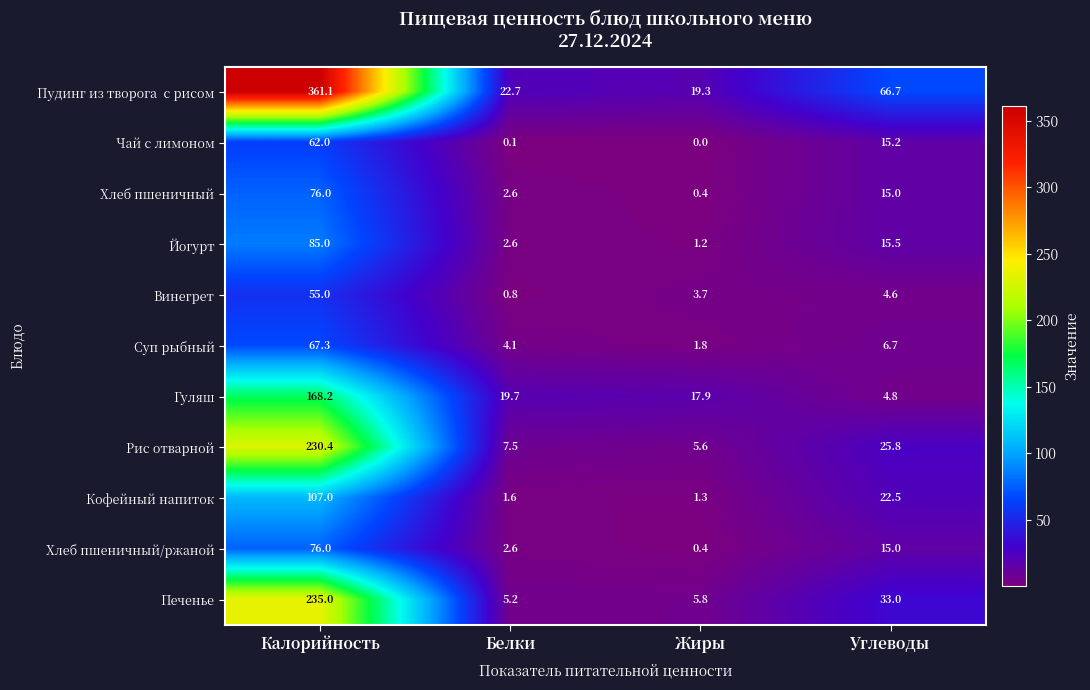

What is the total value across all series at Калорийность?

1523.0